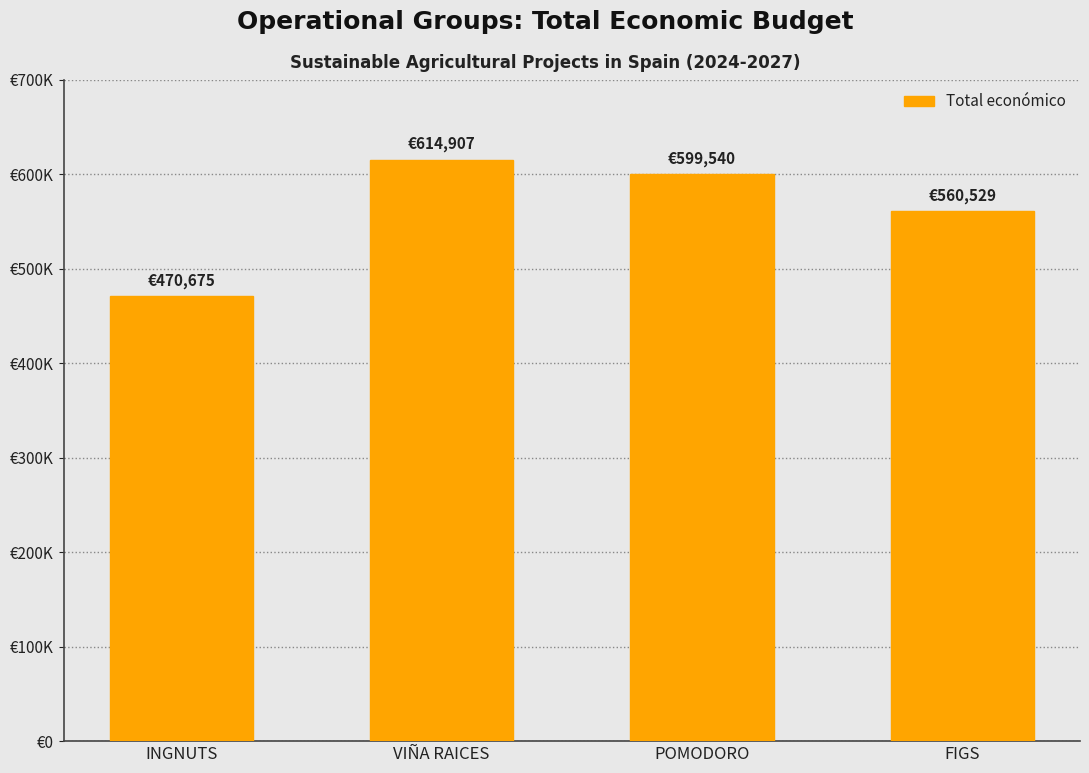

What is the greatest value displayed?

614907